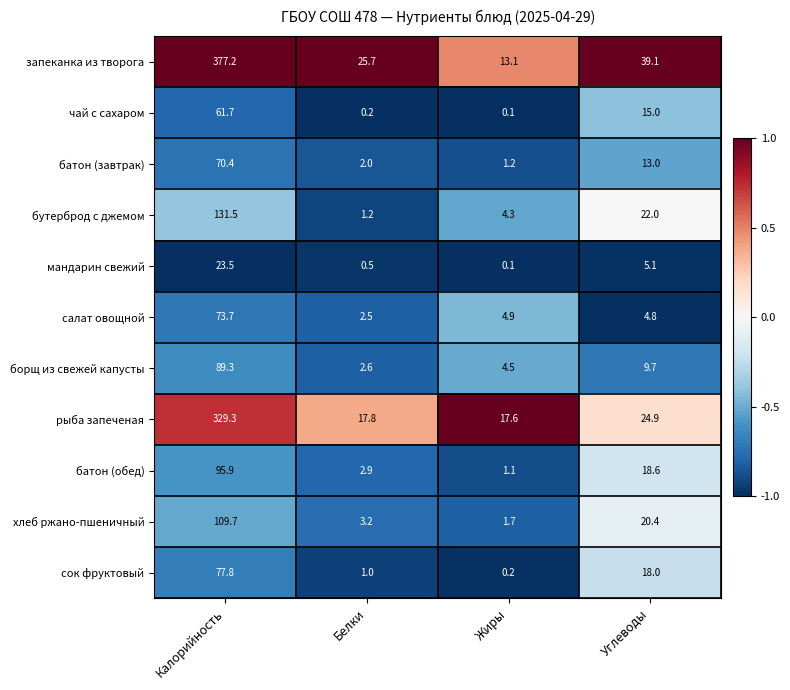

At Углеводы, list the series in order from smallest to largest.

салат овощной, мандарин свежий, борщ из свежей капусты, батон (завтрак), чай с сахаром, сок фруктовый, батон (обед), хлеб ржано-пшеничный, бутерброд с джемом, рыба запеченая, запеканка из творога